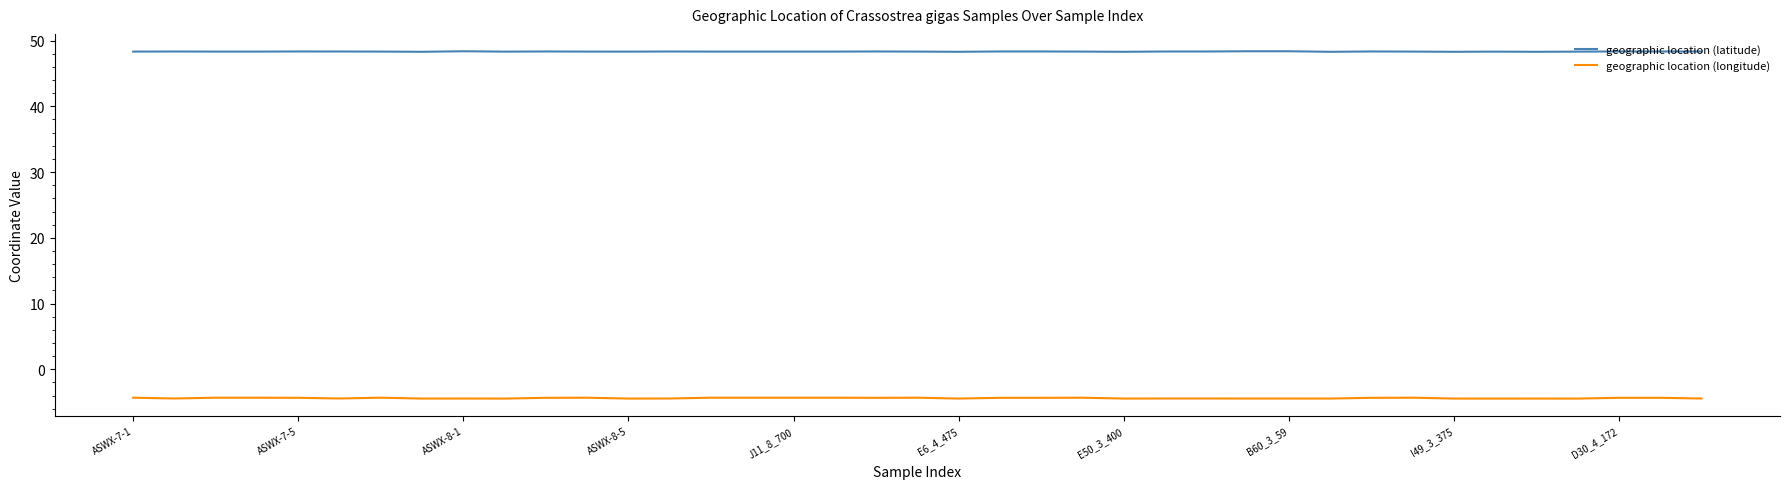

What is the greatest value displayed?

48.4